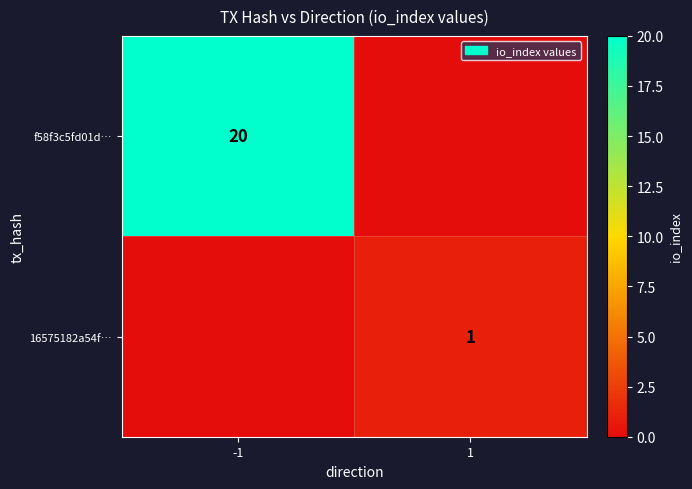

Which label corresponds to the smallest value in the chart?

1